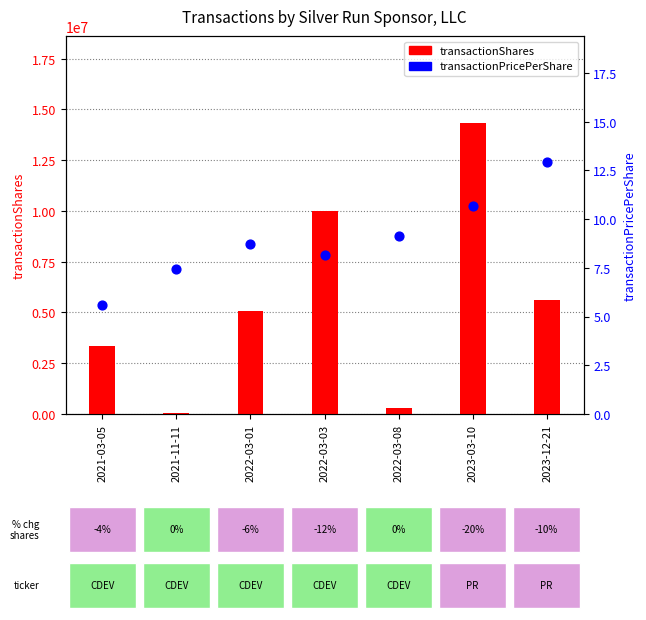

At which category is the sum across all series the highest?

2023-03-10